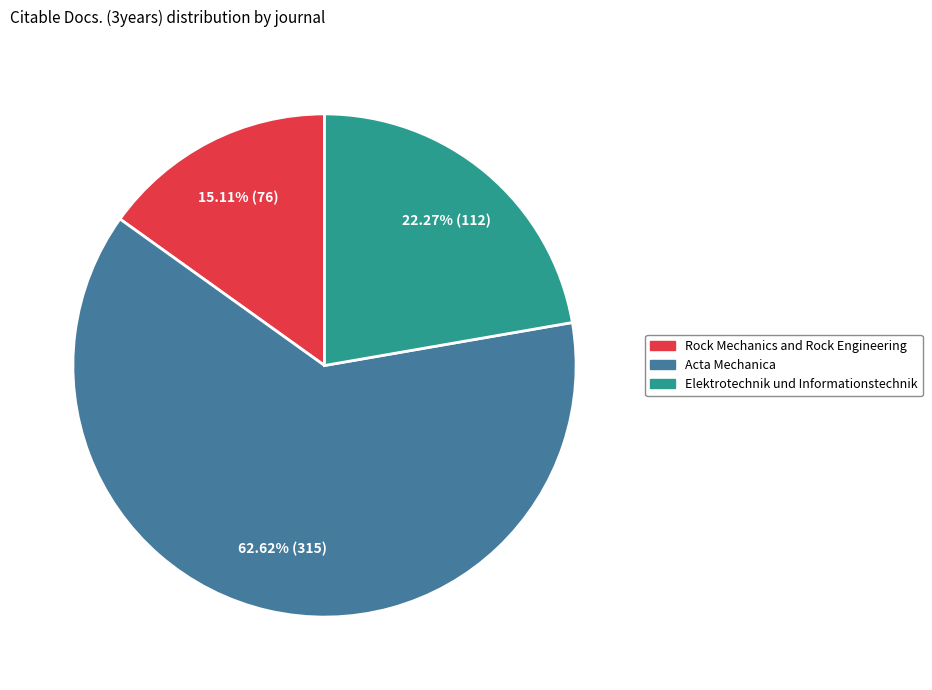

Does Acta Mechanica represent more than half of the total?

Yes